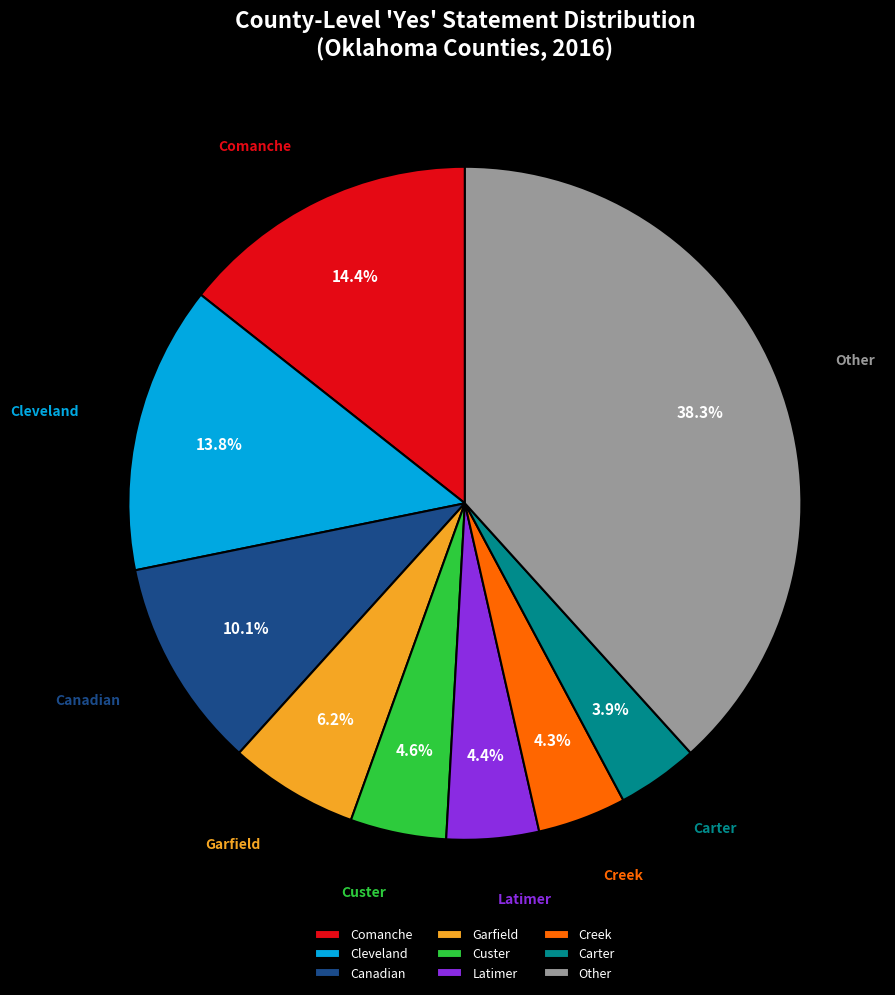

The Canadian slice represents 19% of the pie. True or false?

False